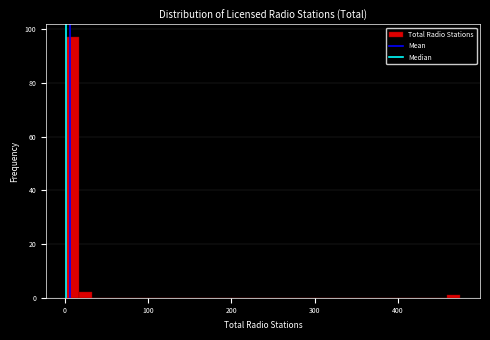

Read against the x-axis, roughly where is the centre of the tallest bar?

10